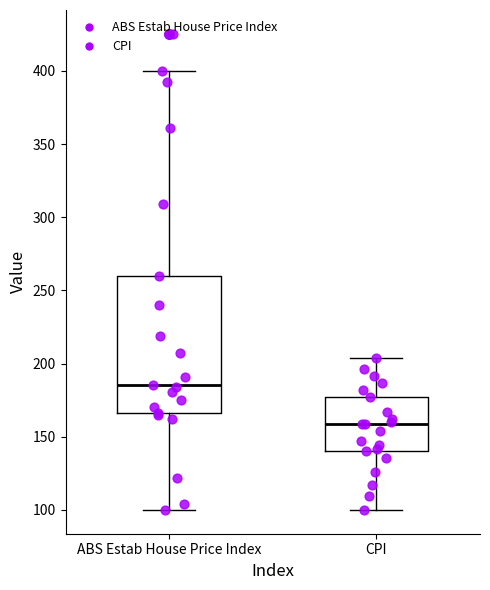

Which box has the highest median line?

ABS Estab House Price Index